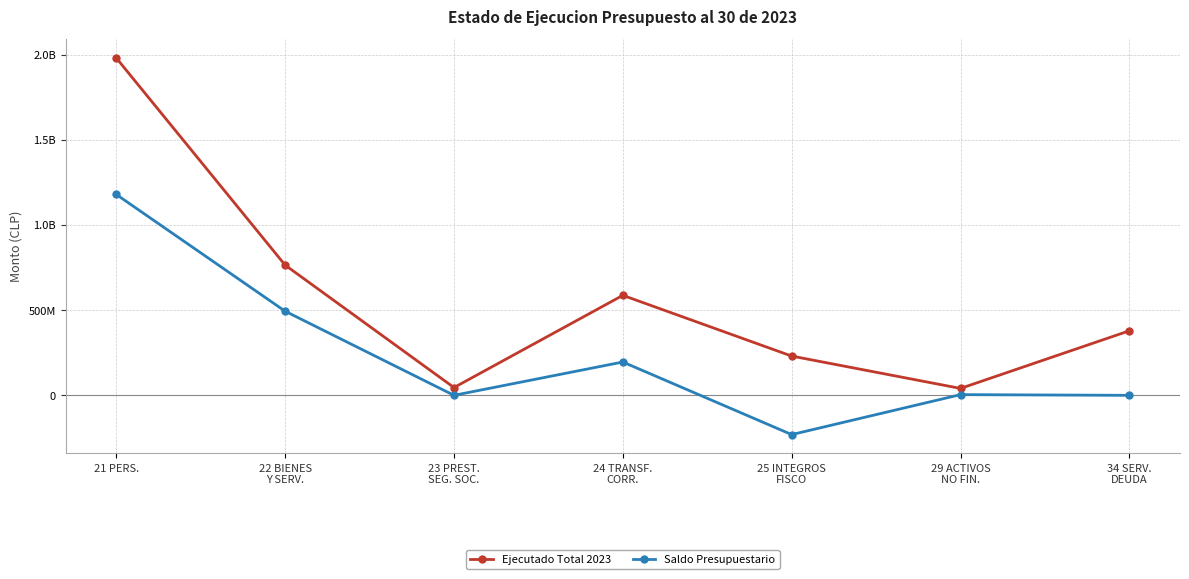

Does the chart have visible grid lines?

Yes